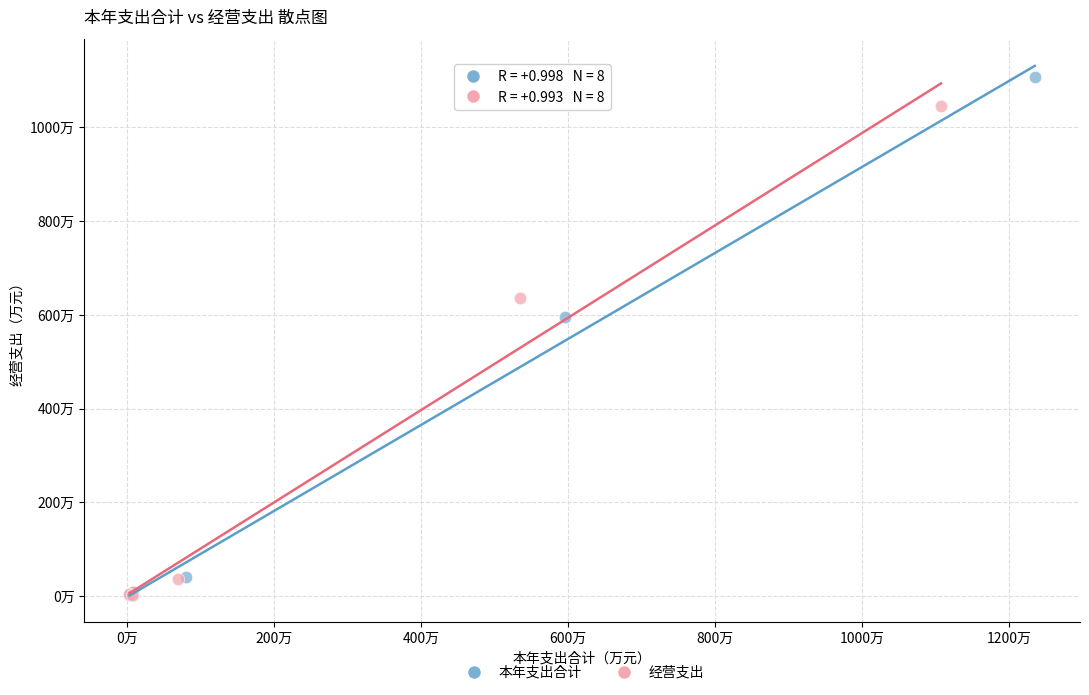

What are all the series names shown in the legend?

本年支出合计, 经营支出